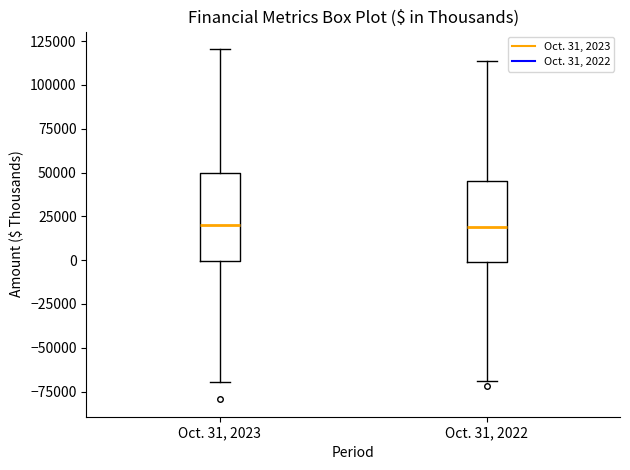

Where is the upper edge of the box for Oct. 31, 2023 on the y-axis? The values are not printed on the chart, so give them approximately, as read against the axis.

50000